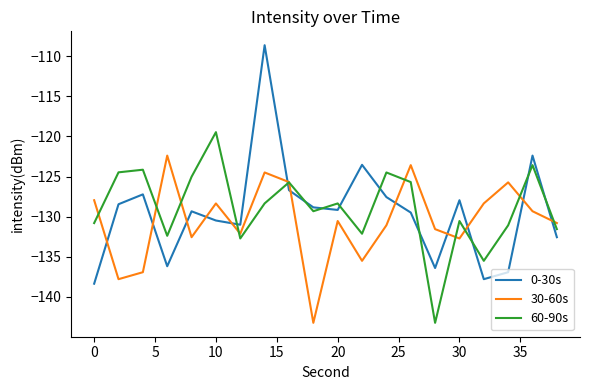

True or false: 0-30s and 60-90s intersect in this chart.

True